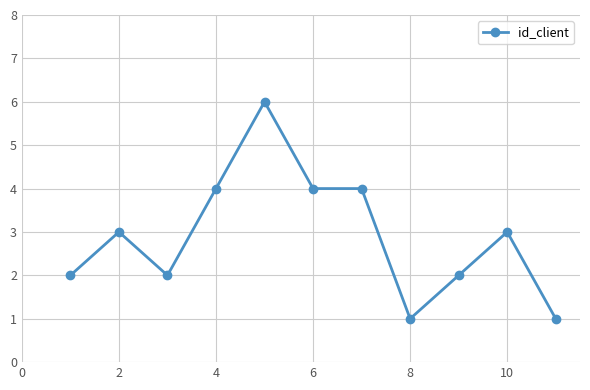

How many values are below 3?

5